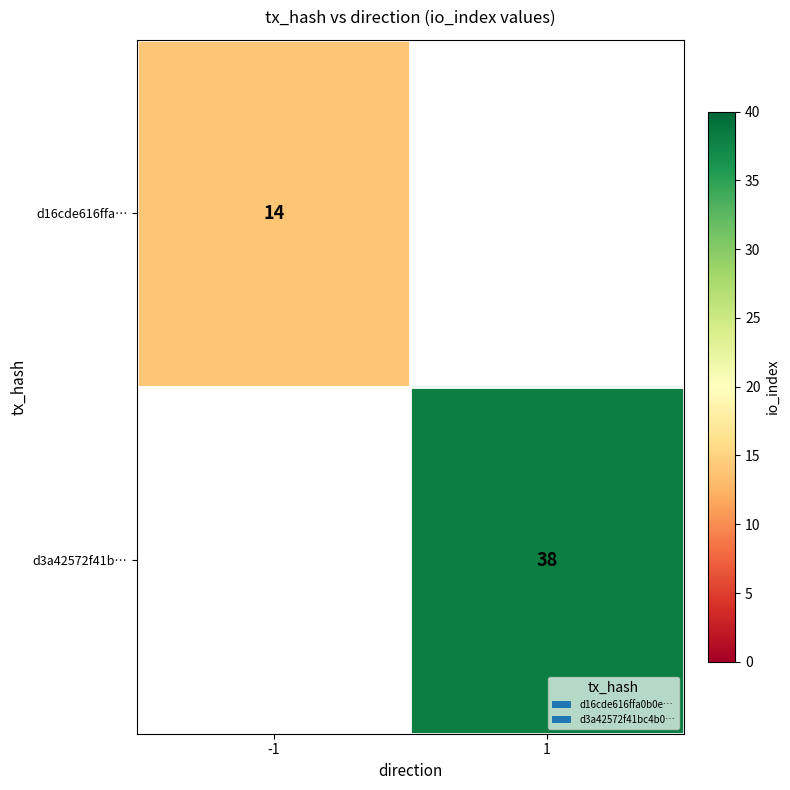

Is the value of d16cde616ffa… at -1 greater than the value of d3a42572f41b… at 1?

No